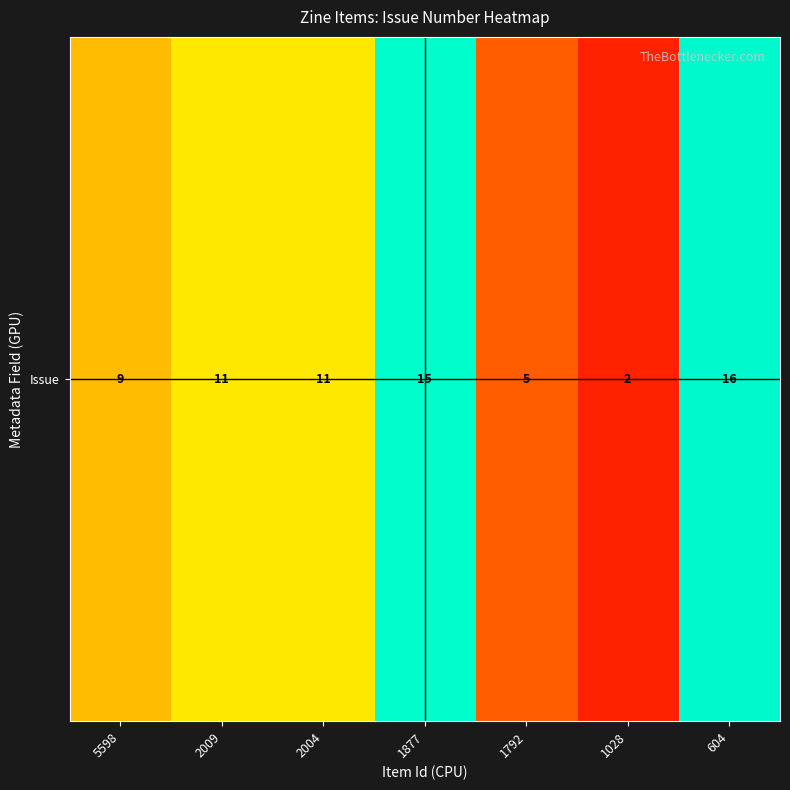

At which category does the chart reach its minimum across all series?

1028